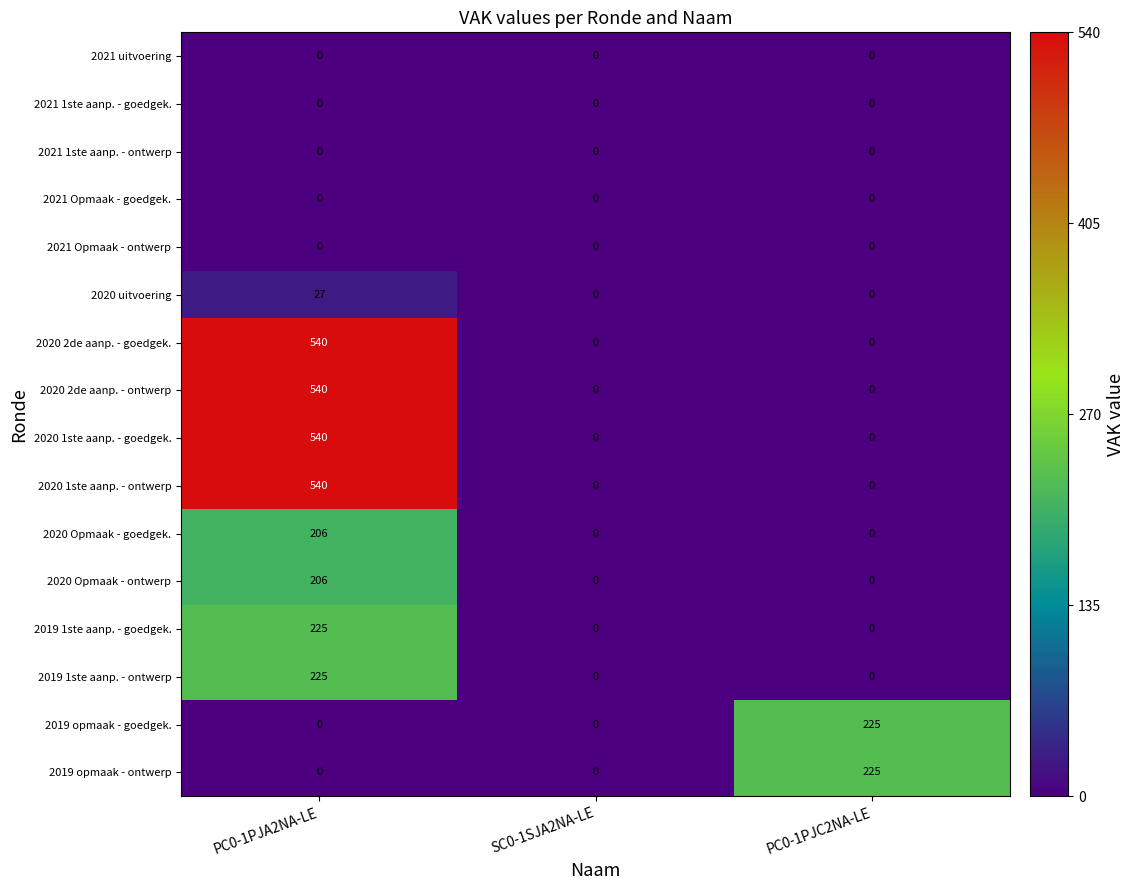

Which label corresponds to the largest value in the chart?

PC0-1PJA2NA-LE